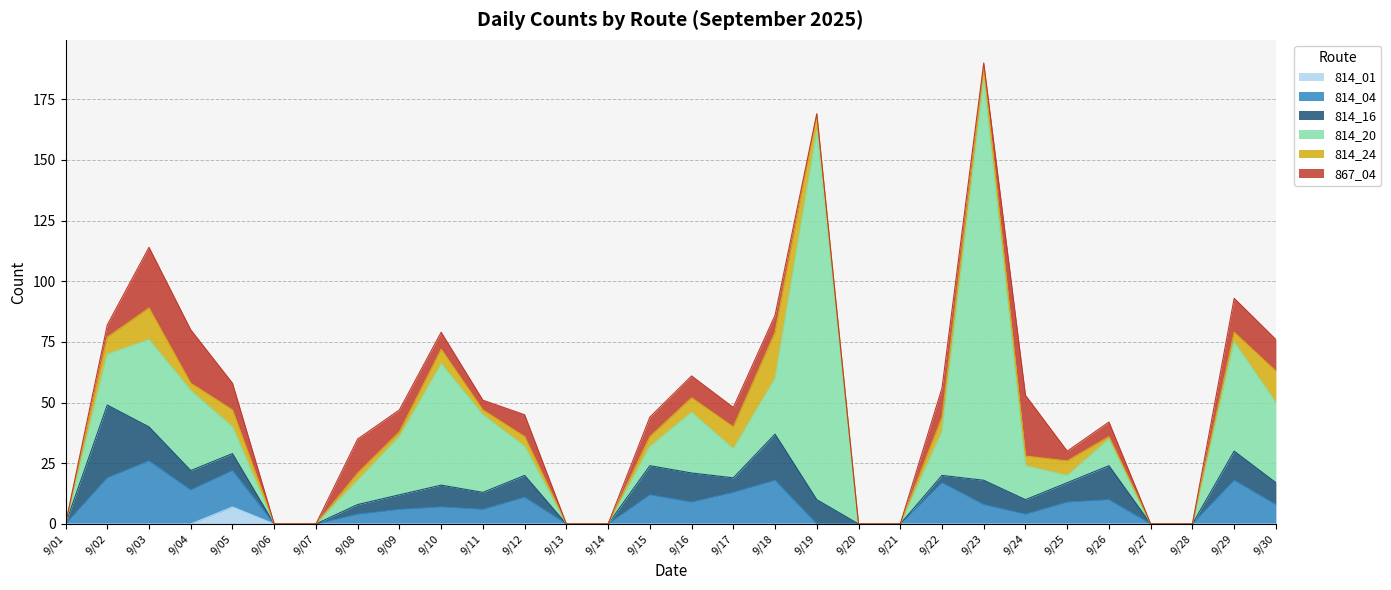

Which has a higher value, 9/15 or 9/16?

9/15